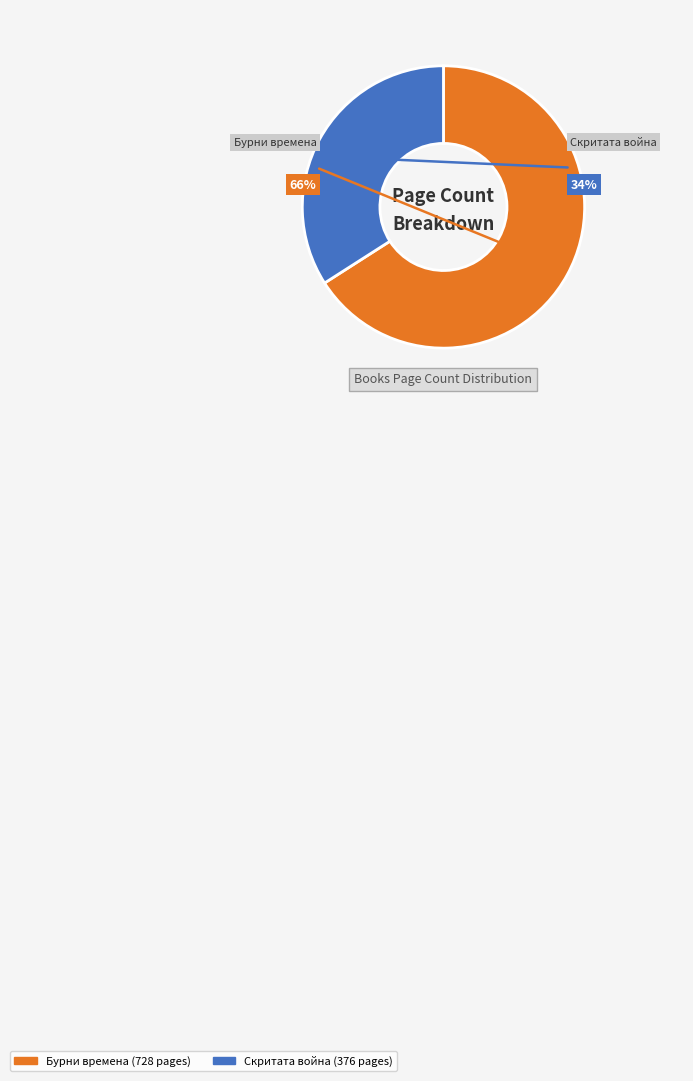

How many segments does this pie chart have?

2